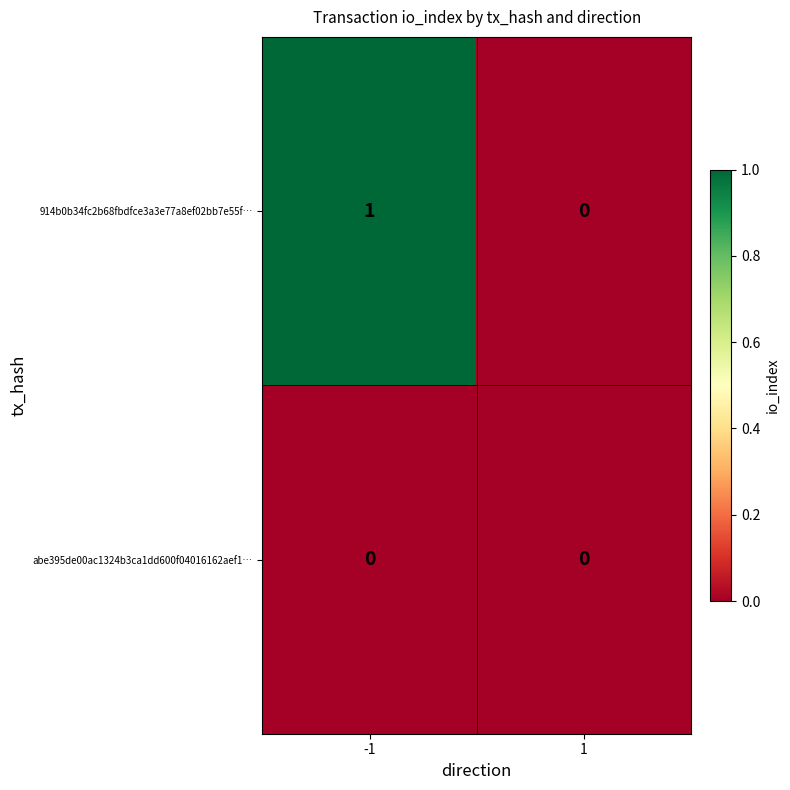

Reading left to right, transcribe all the data shown in this chart.

914b0b34fc2b68fbdfce3a3e77a8ef02bb7e55f…: -1=1	1=0
abe395de00ac1324b3ca1dd600f04016162aef1…: -1=0	1=0